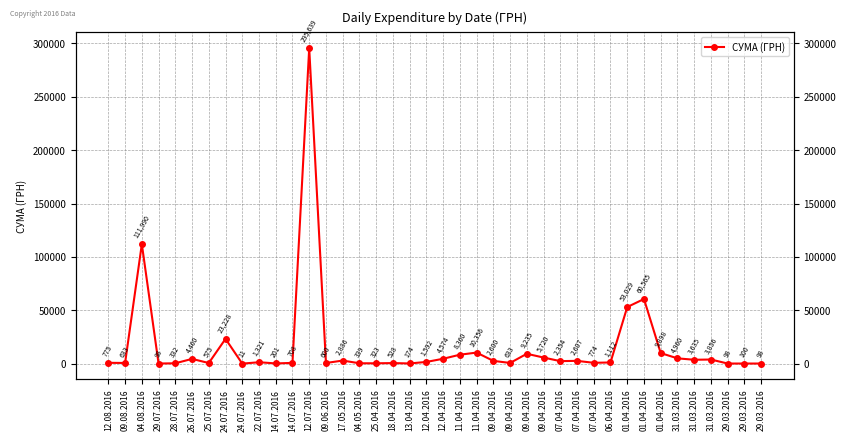

What is the label of the 1st point from the left?

12.08.2016